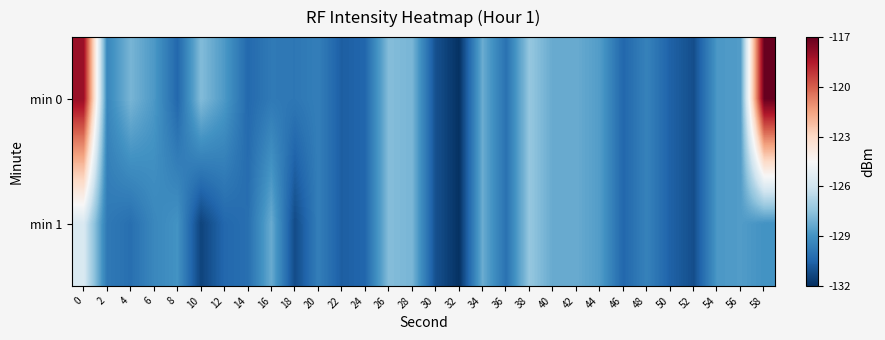

How many series are shown in this chart?

2